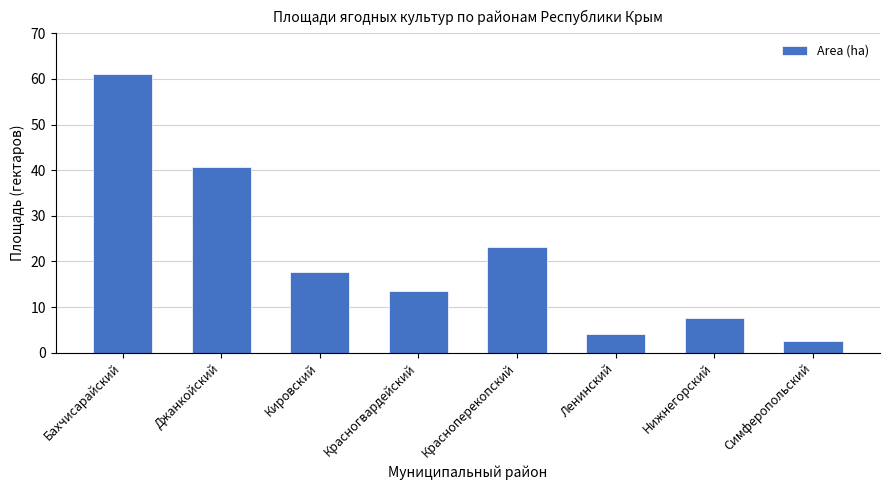

Is it true that the value at Кировский is 17.6?

True